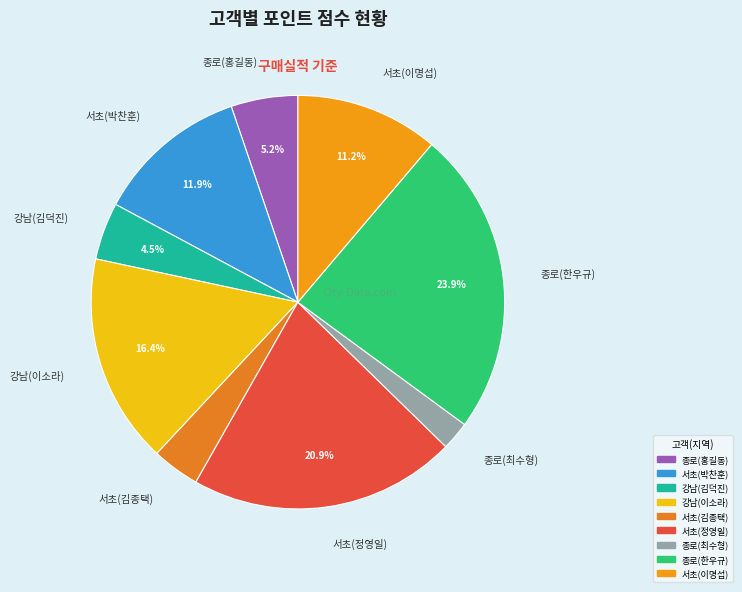

True or false: 서초(이명섭) accounts for 22% of the total.

False